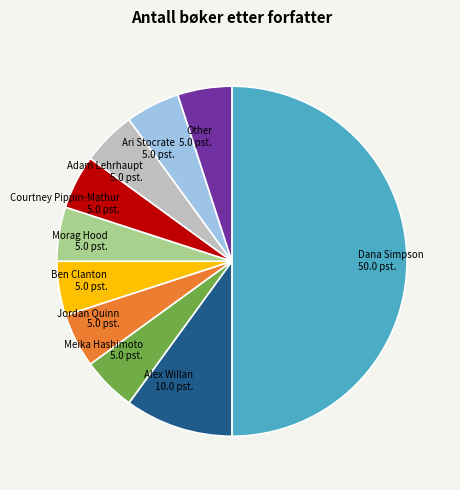

The Morag Hood slice represents 5% of the pie. True or false?

True